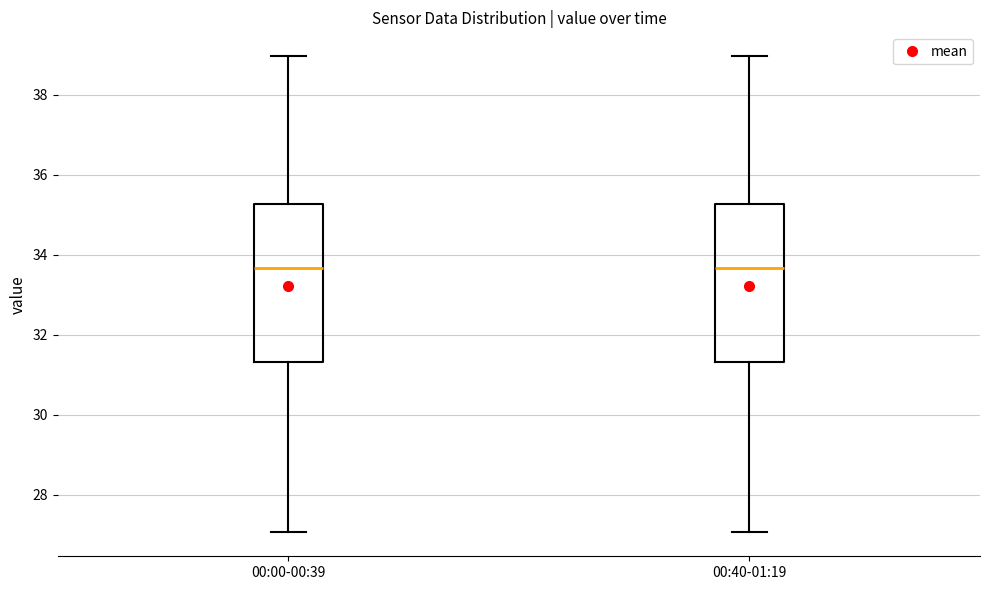

Reading left to right, read every box against the y-axis: the position of its median line, the range the box covers, and the ends of its whiskers. The values are not printed on the chart, so give them approximately, as read against the axis.

00:00-00:39: median 33.6, box 31.4 to 35.2, whiskers 27.0 to 39.0
00:40-01:19: median 33.6, box 31.4 to 35.2, whiskers 27.0 to 39.0